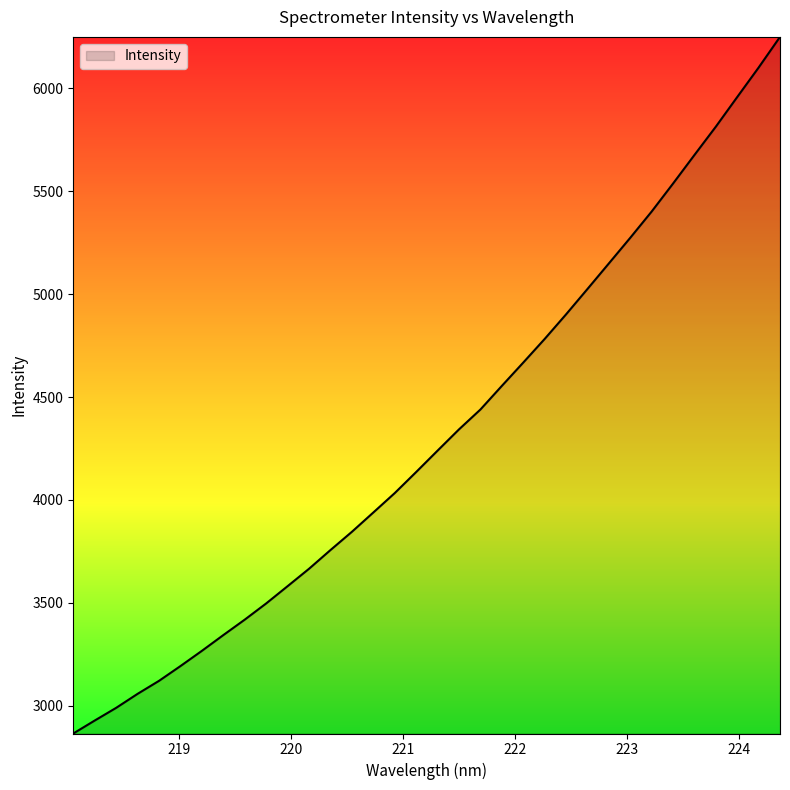

What is the difference between the maximum and minimum values?

3385.2